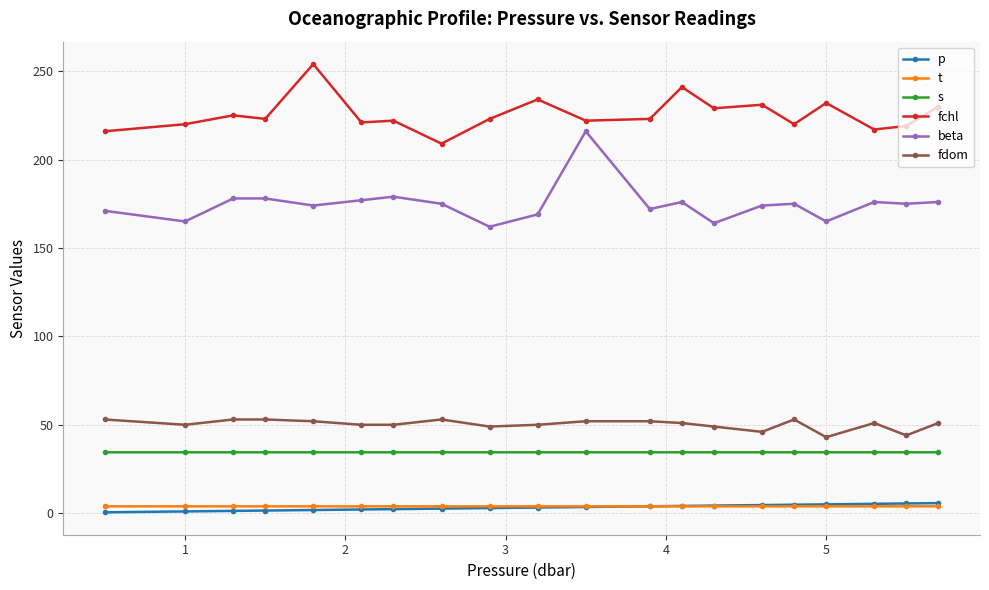

Which series has the widest spread of values?

beta